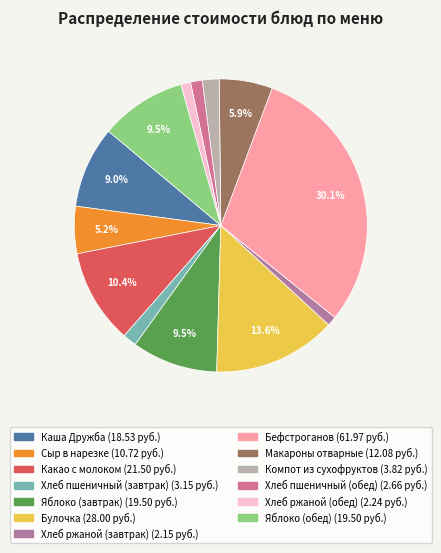

Is the sum of Хлеб пшеничный (завтрак) and Хлеб пшеничный (обед) greater than half?

No